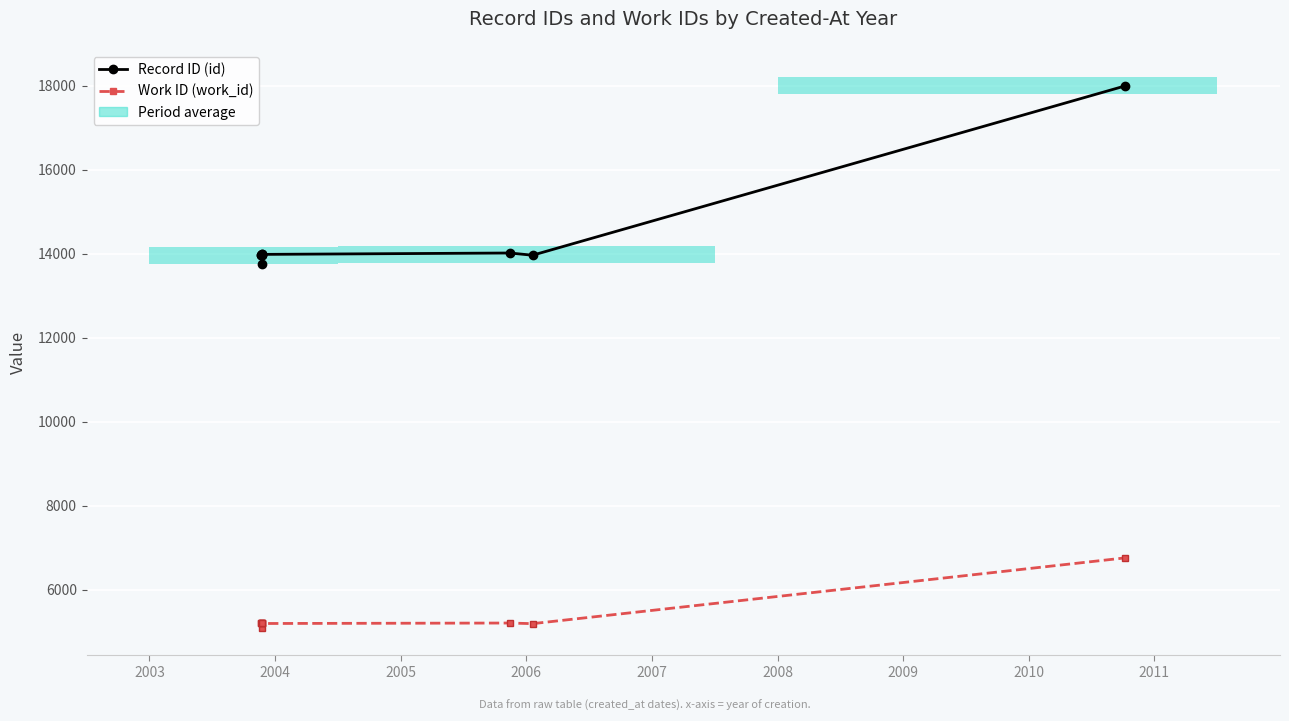

What is the difference between the second highest and second lowest values in the Work ID series?

15